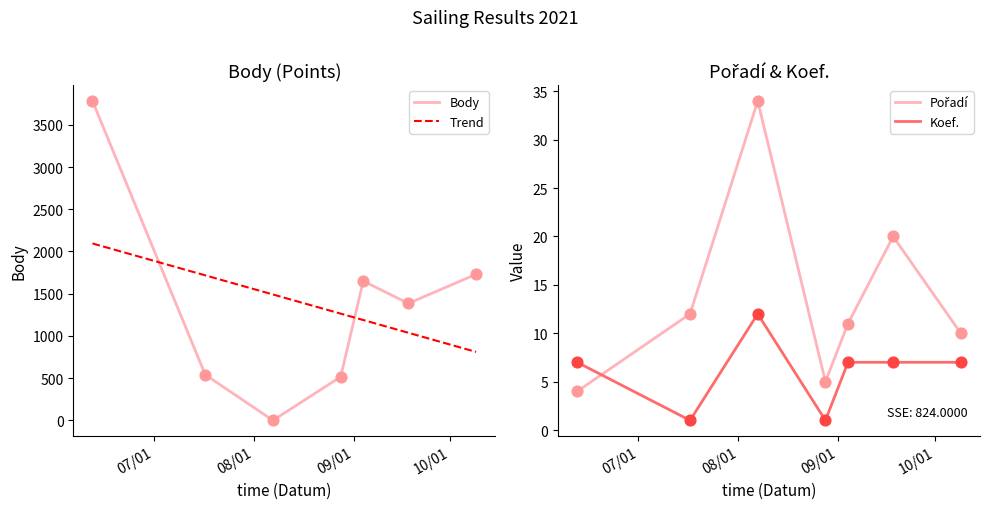

Which series has the largest total across all categories?

Body